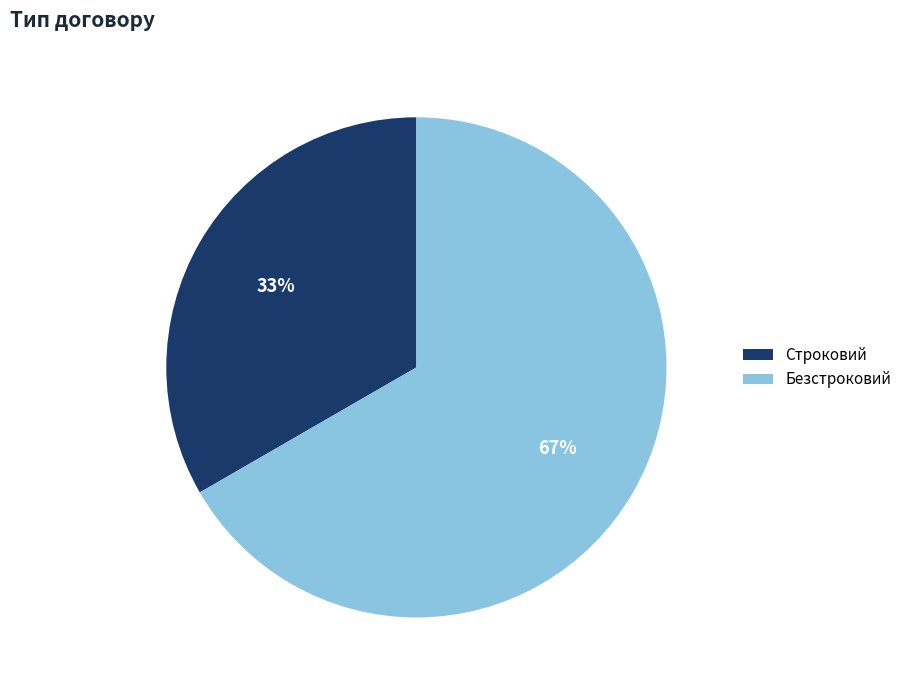

Which slice is the largest?

Безстроковий